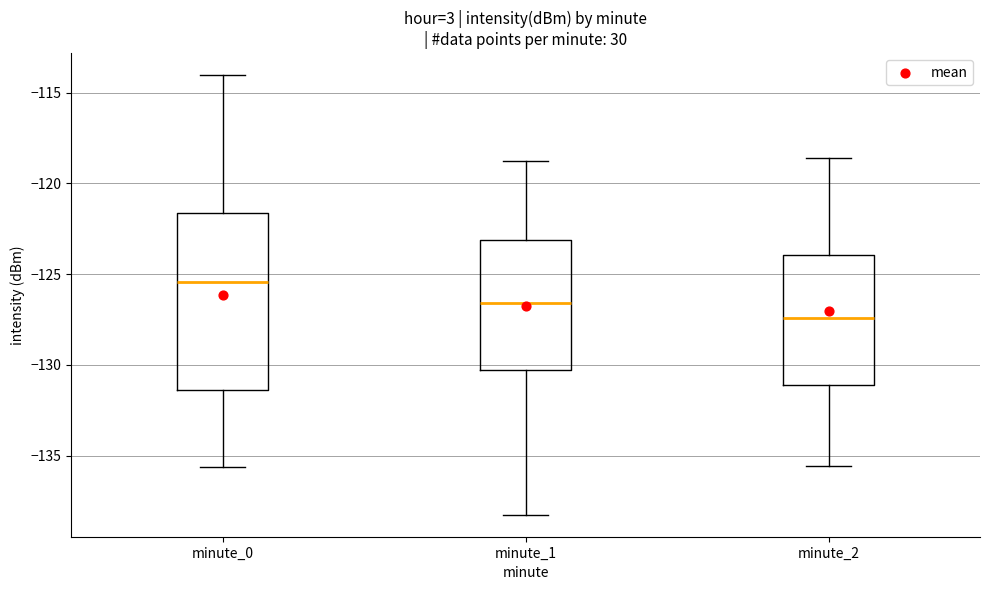

Which box's median line is the highest?

minute_0